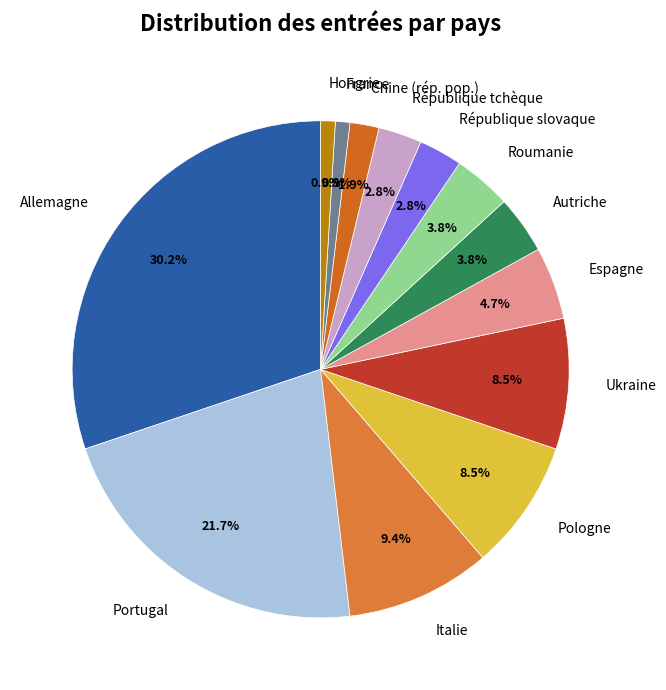

To the nearest percent, what portion does Allemagne represent?

30%